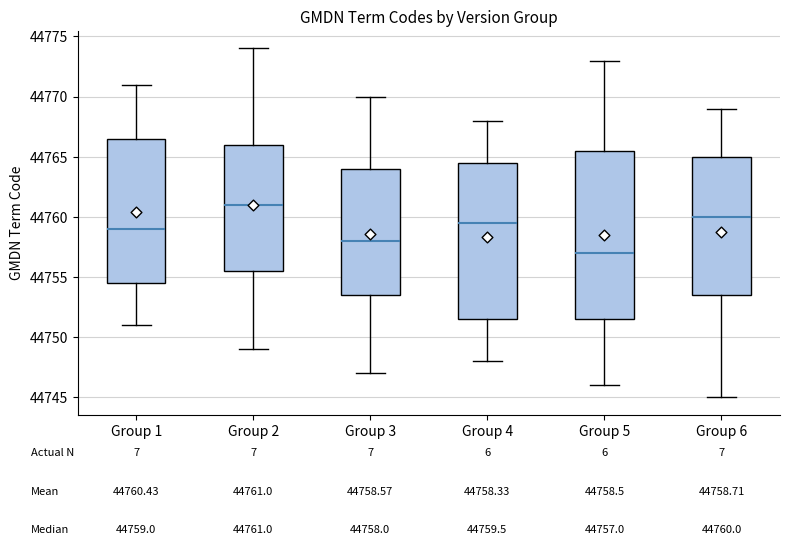

Which box is the tallest, from its lower edge to its upper edge?

Group 5